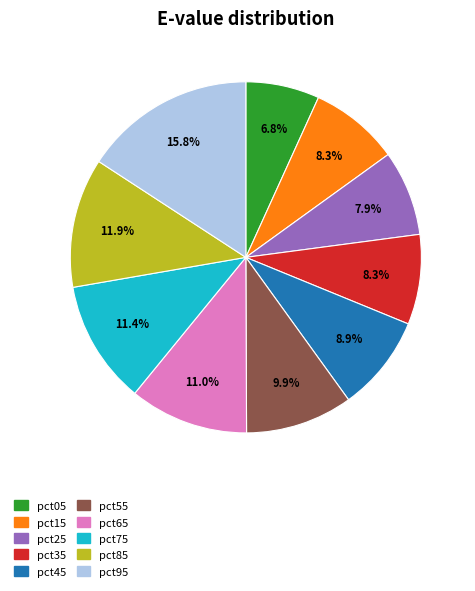

Combined, do pct75 and pct25 account for over 50%?

No